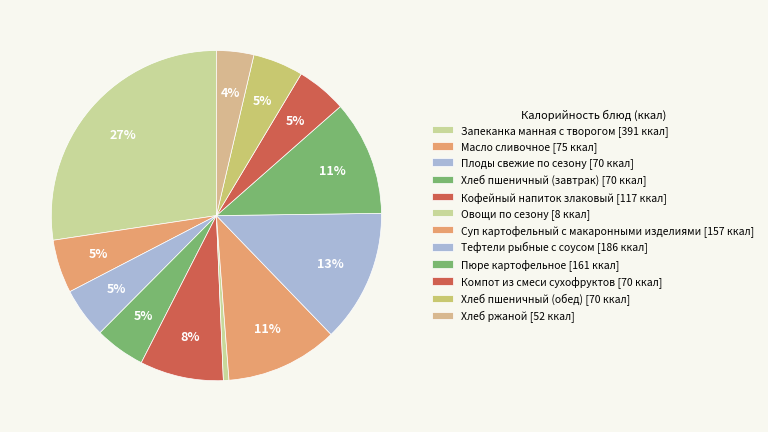

Rank the categories by value from highest to lowest.

Запеканка манная с творогом, Тефтели рыбные с соусом, Пюре картофельное, Суп картофельный с макаронными изделиями, Кофейный напиток злаковый, Масло сливочное, Плоды свежие по сезону, Хлеб пшеничный (завтрак), Хлеб пшеничный (обед), Компот из смеси сухофруктов, Хлеб ржаной, Овощи по сезону